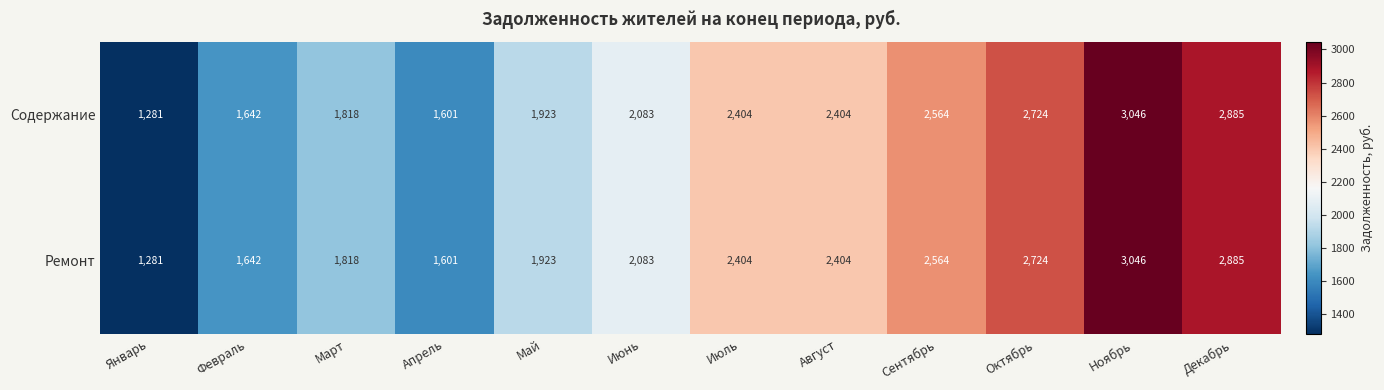

At which label is Содержание closest to 2163?

Июнь